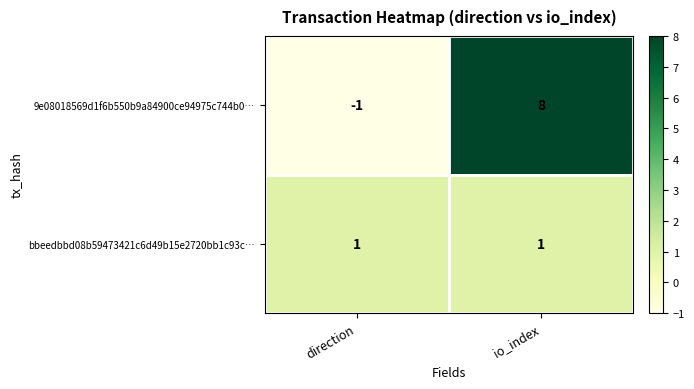

At how many categories does at least one series exceed 5?

1